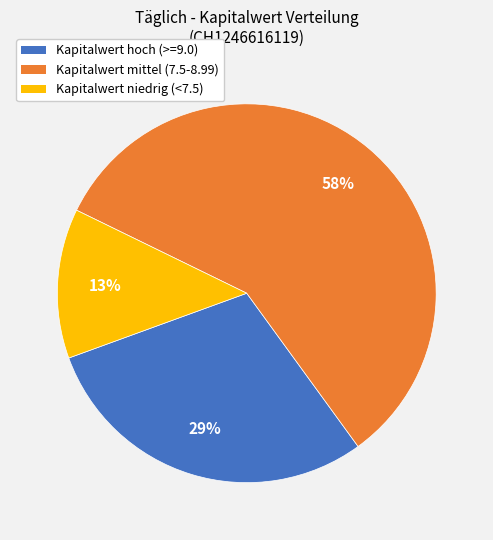

To the nearest percent, what is the difference between the largest and smallest slice percentages?

45%